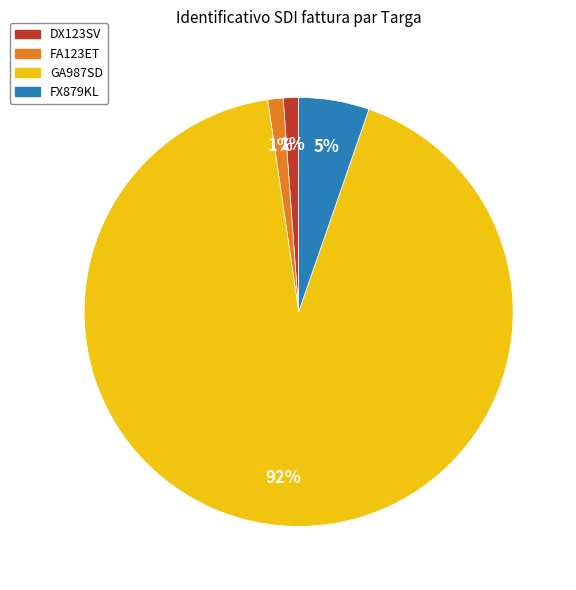

Which category has the biggest portion of the pie?

GA987SD